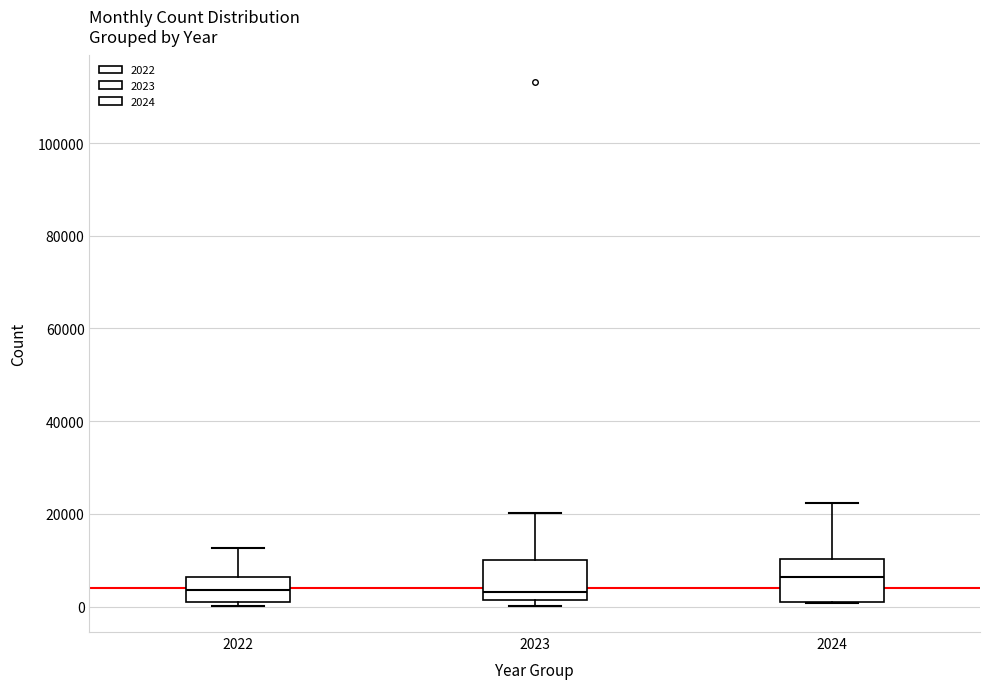

Which box has the highest median line?

2024